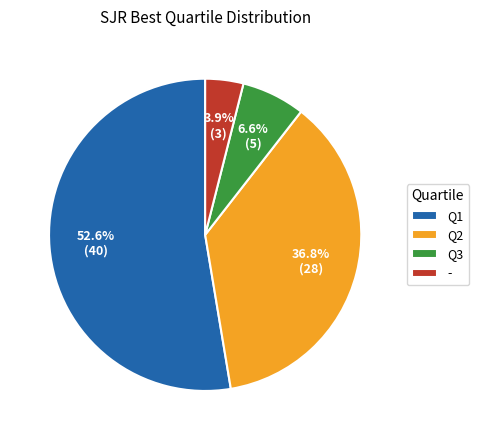

Rank the categories by value from highest to lowest.

Q1, Q2, Q3, -